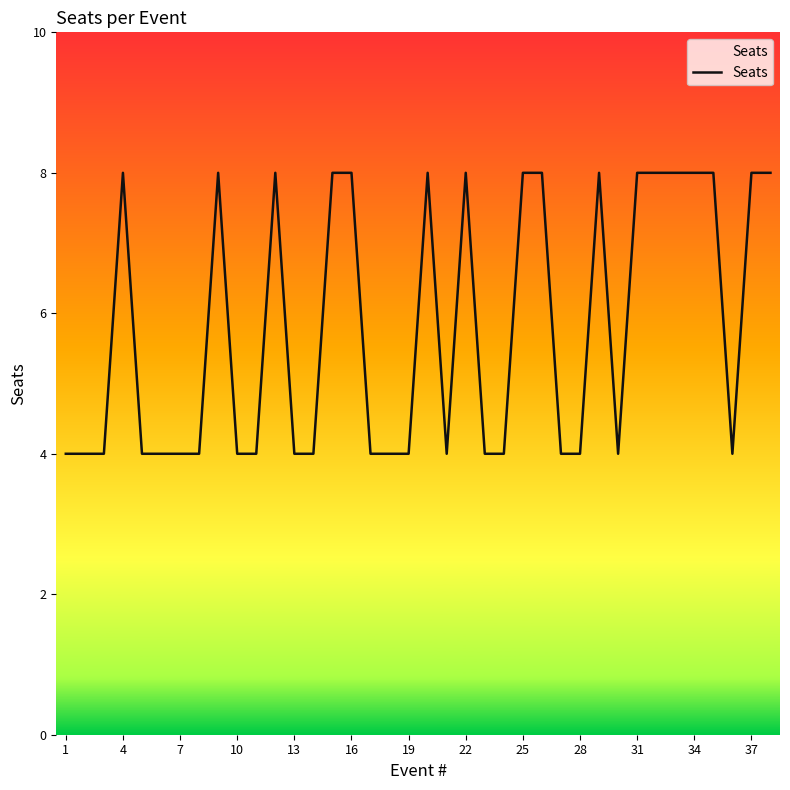

What is the maximum value shown in the chart?

8